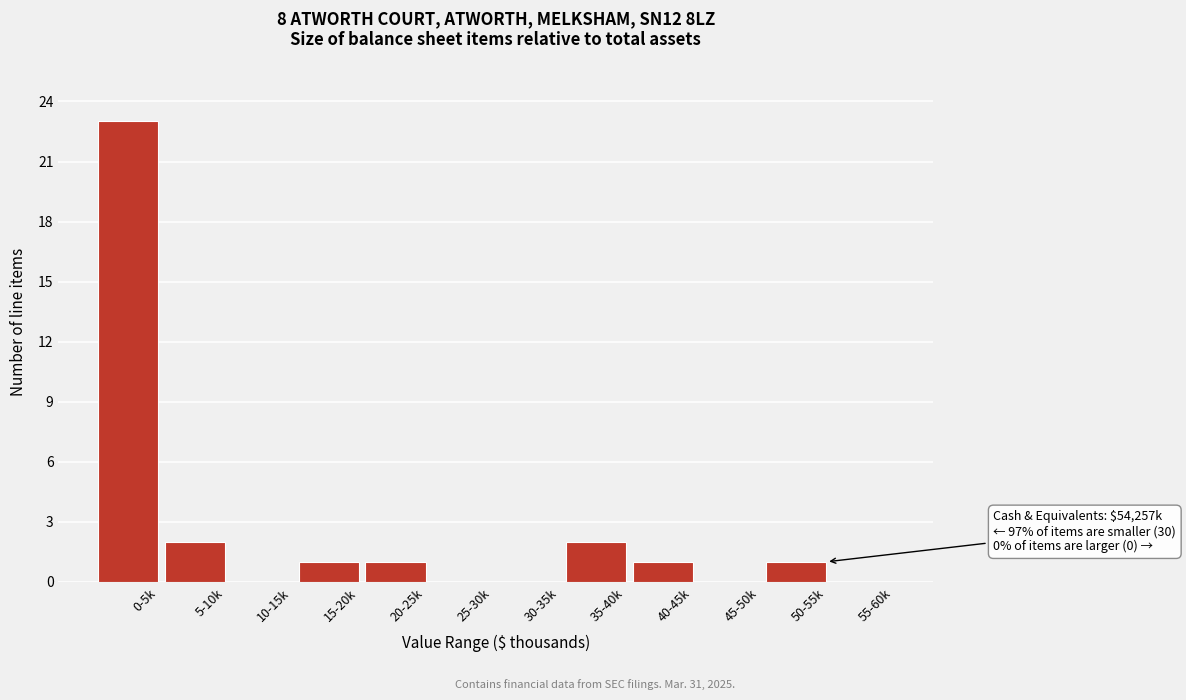

Reading right to left, transcribe all the data shown in this chart.

55-60k=0	50-55k=1	45-50k=0	40-45k=1	35-40k=2	30-35k=0	25-30k=0	20-25k=1	15-20k=1	10-15k=0	5-10k=2	0-5k=23